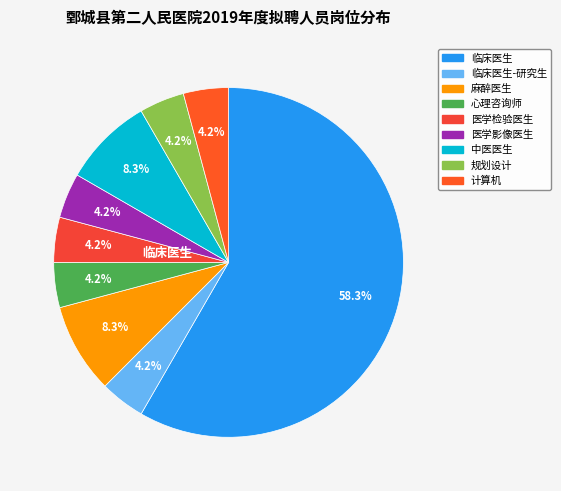

How many slices are in this pie chart?

9